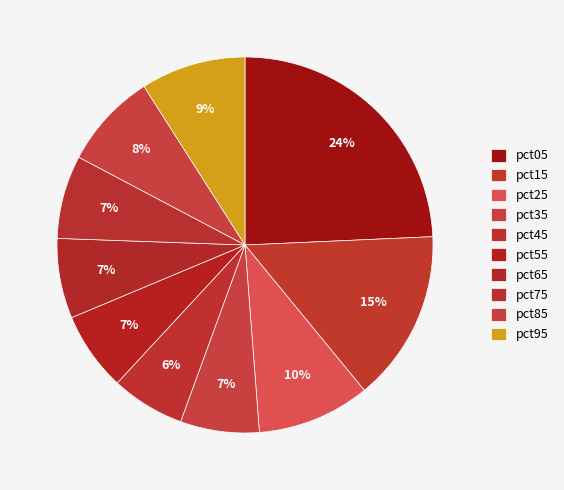

What is the total percentage of pct75 and pct25?

16.9%